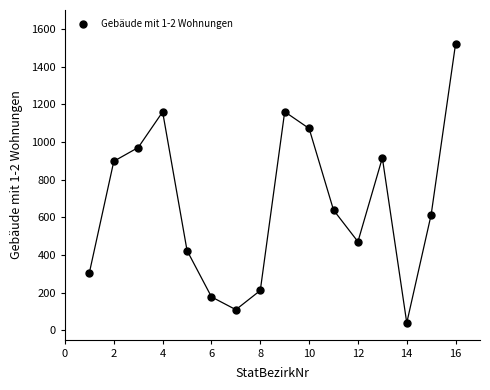

What is the range of Y values (max minus min)?

1482